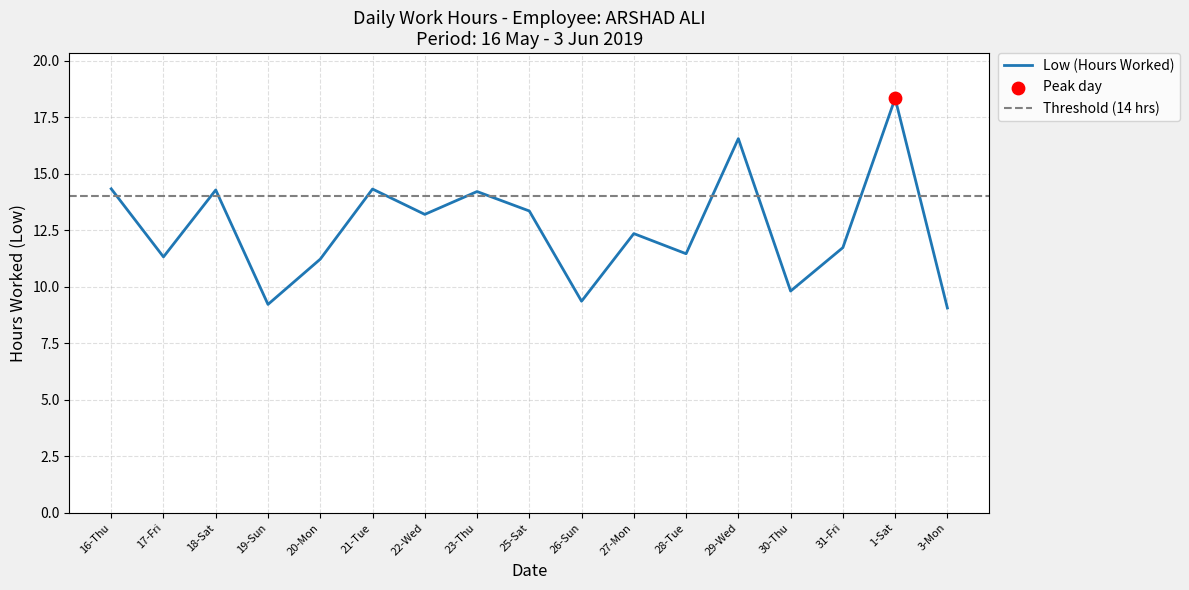

Which has a higher value, 31-Fri or 16-Thu?

16-Thu